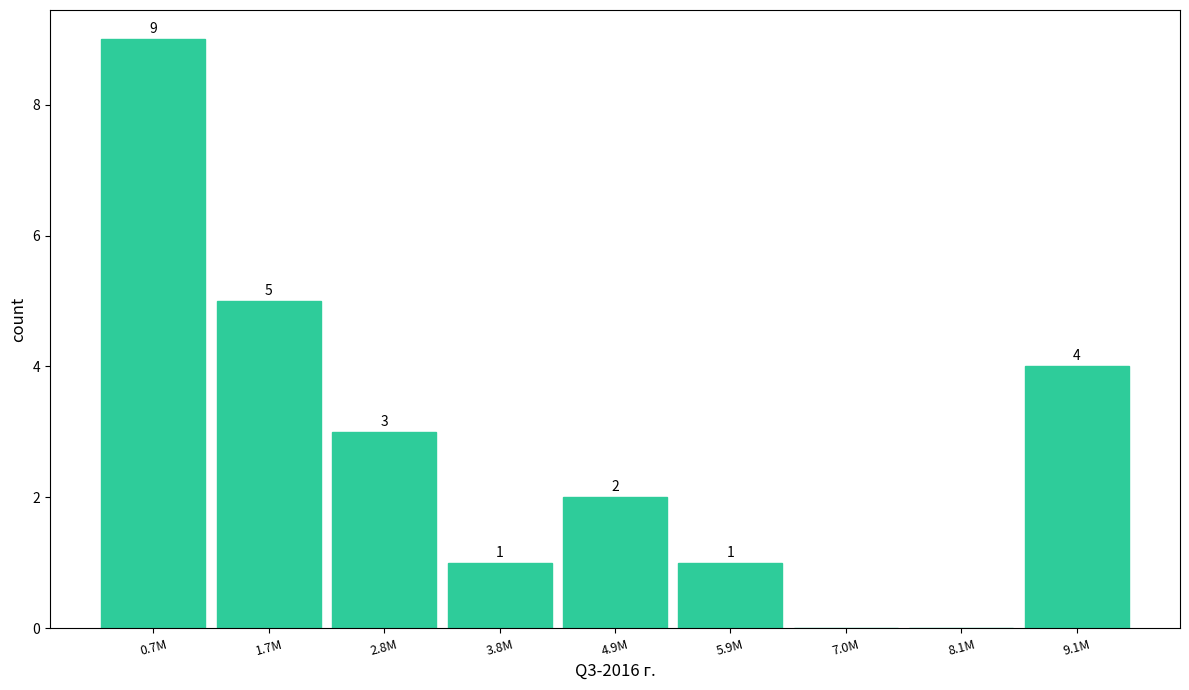

Reading left to right, what are all the values shown in this chart?

0.7M=9	1.7M=5	2.8M=3	3.8M=1	4.9M=2	5.9M=1	7.0M=0	8.1M=0	9.1M=4